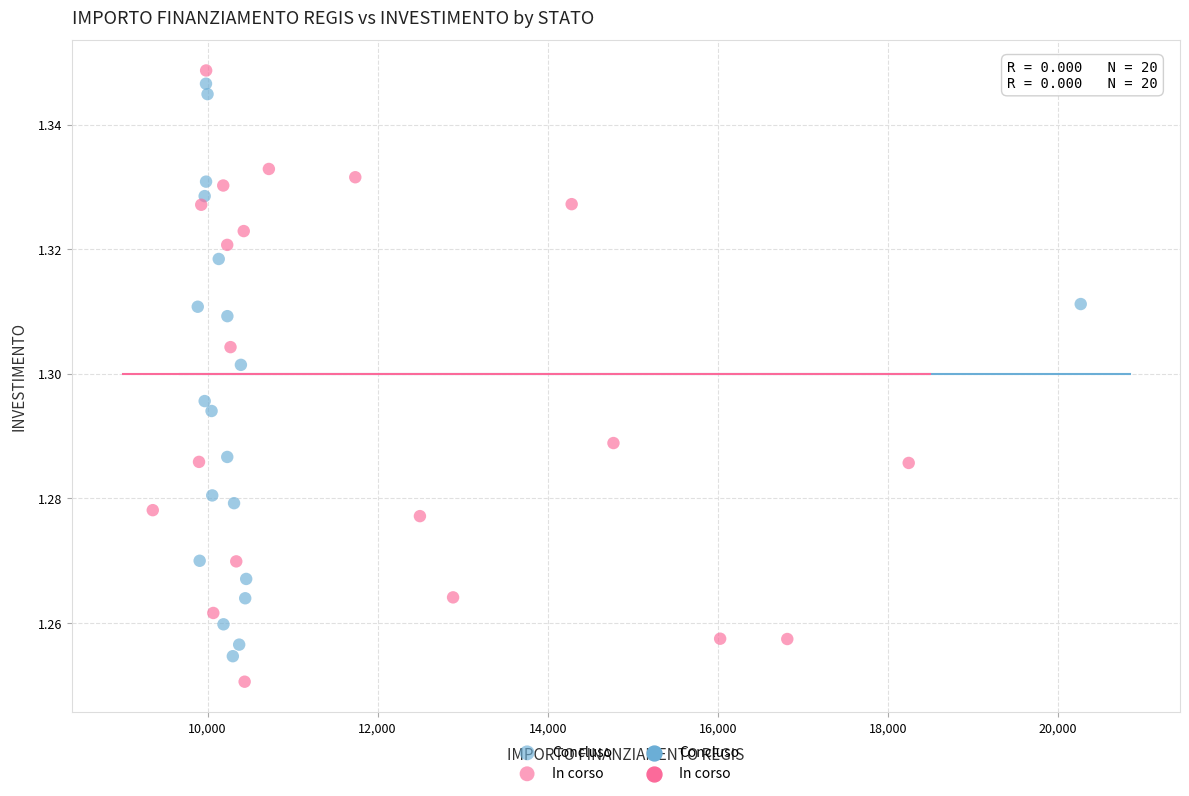

Which series reaches the maximum Y coordinate?

In corso